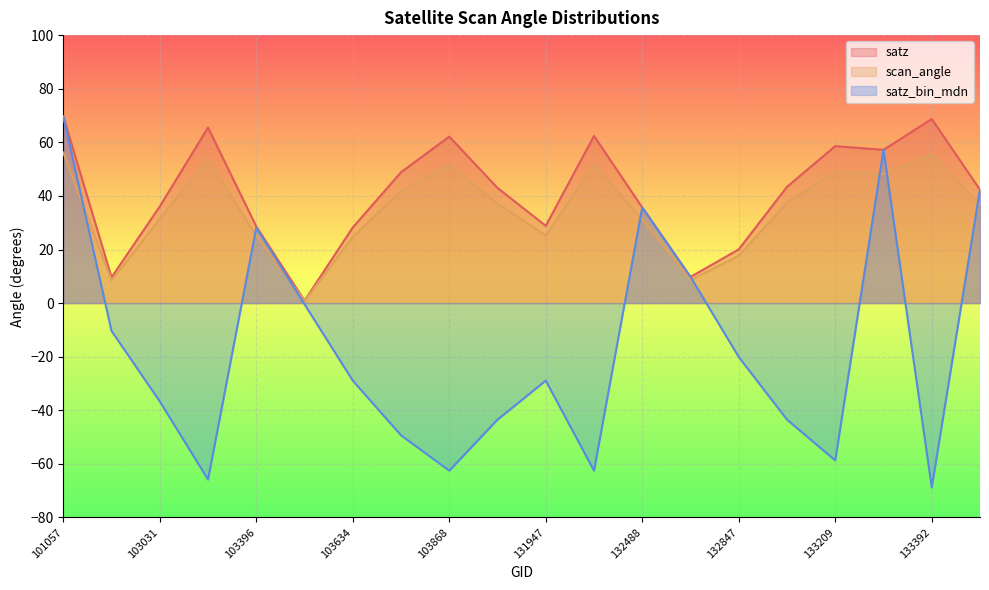

Where does the satz_bin_mdn series first go above -28?

101057